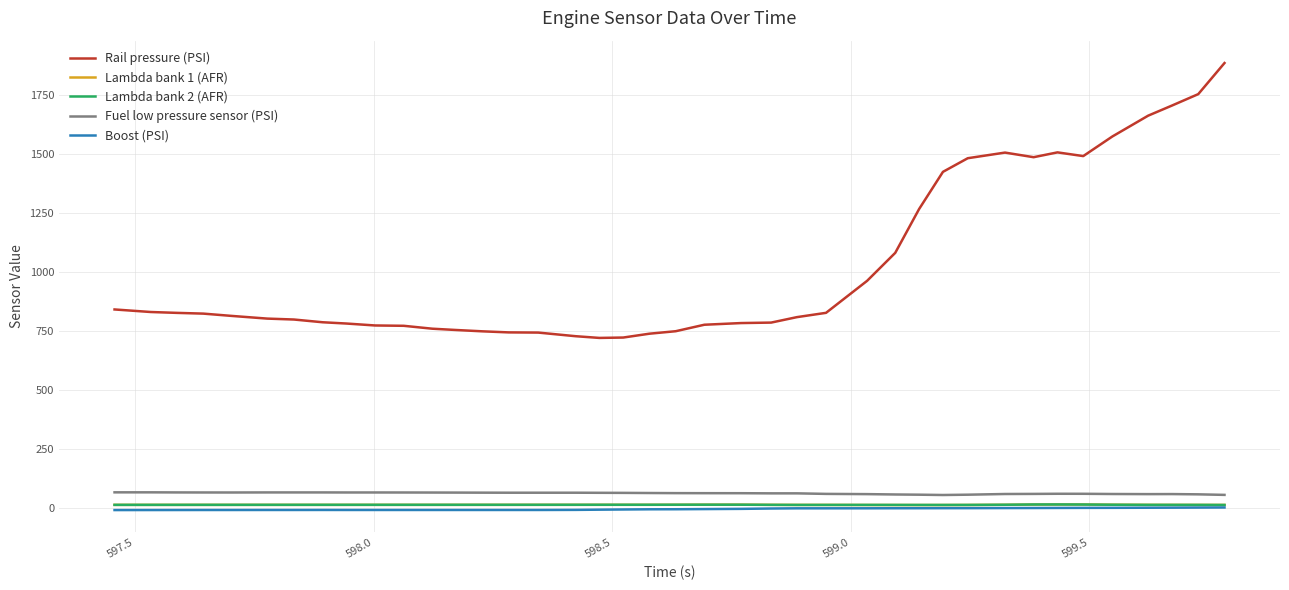

What is the average value of the Rail pressure (PSI) series?

1025.9